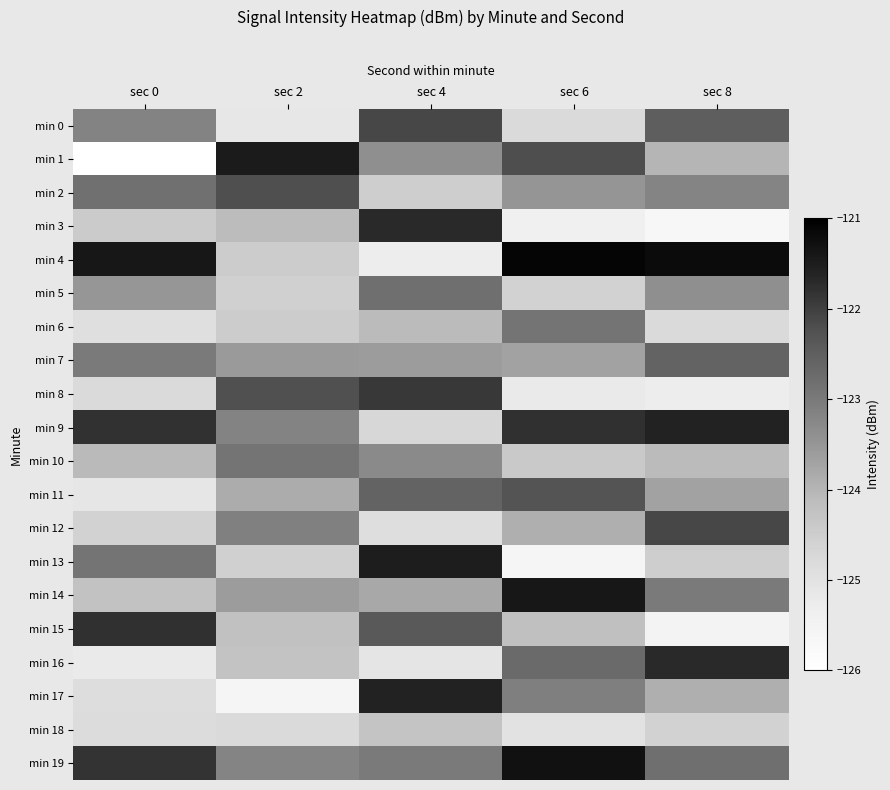

Which series has the largest total across all categories?

min 19